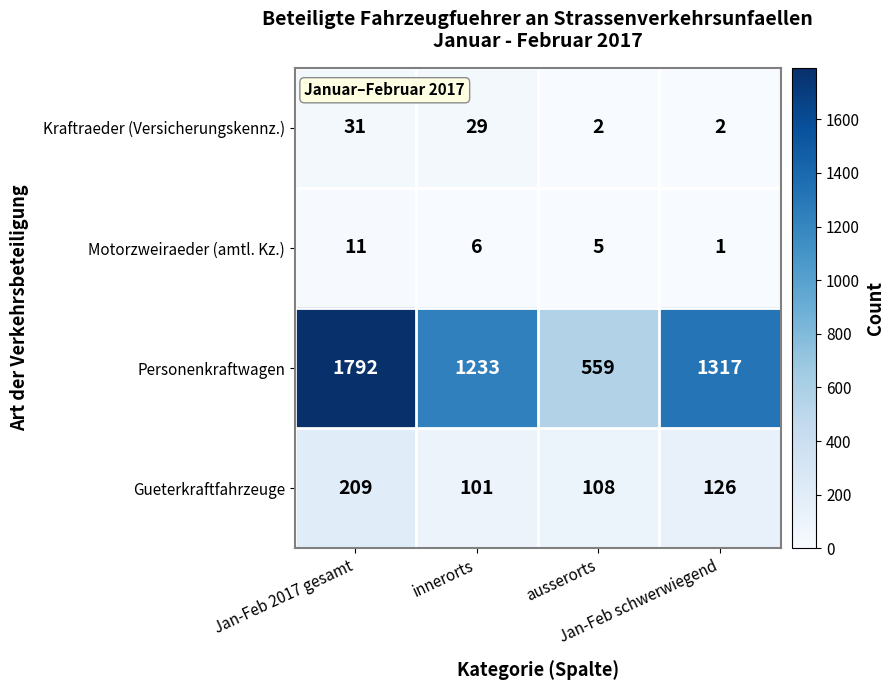

Which series has the largest total across all categories?

Personenkraftwagen